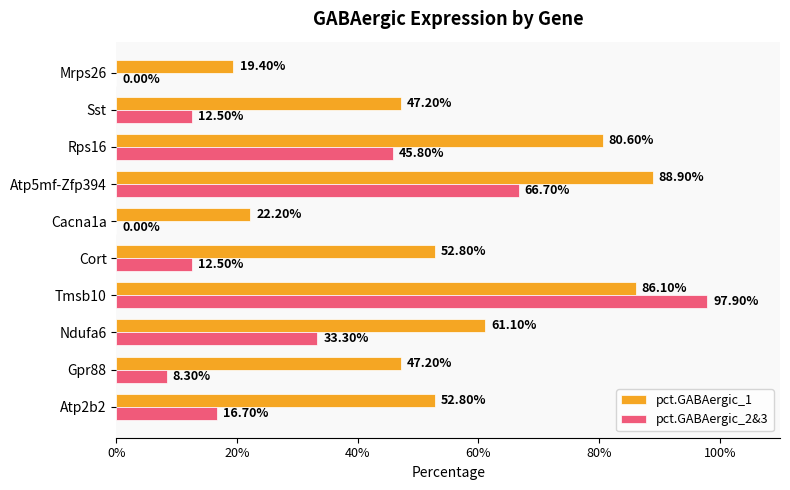

What are all the series names shown in the legend?

pct.GABAergic_1, pct.GABAergic_2&3